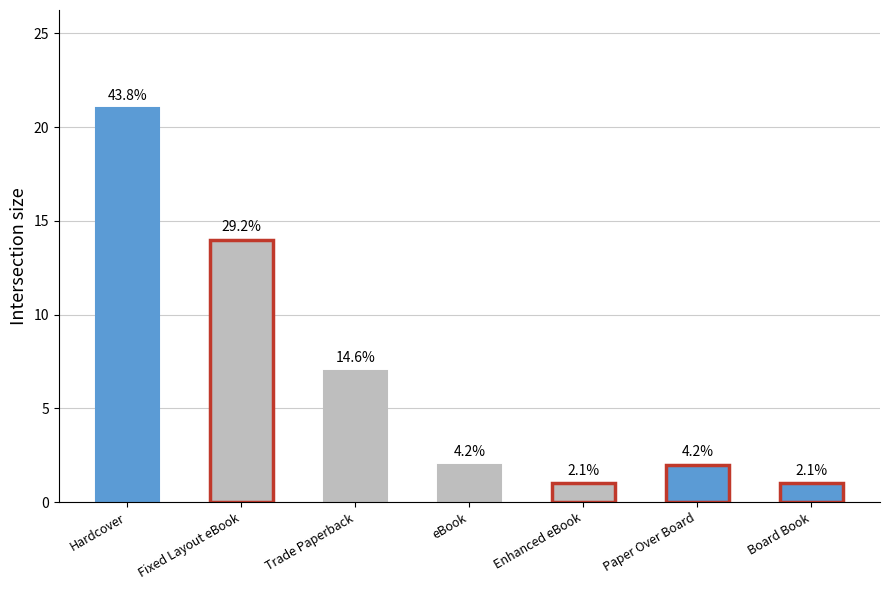

List the labels in order of value, largest first.

Hardcover, Fixed Layout eBook, Trade Paperback, eBook, Paper Over Board, Enhanced eBook, Board Book